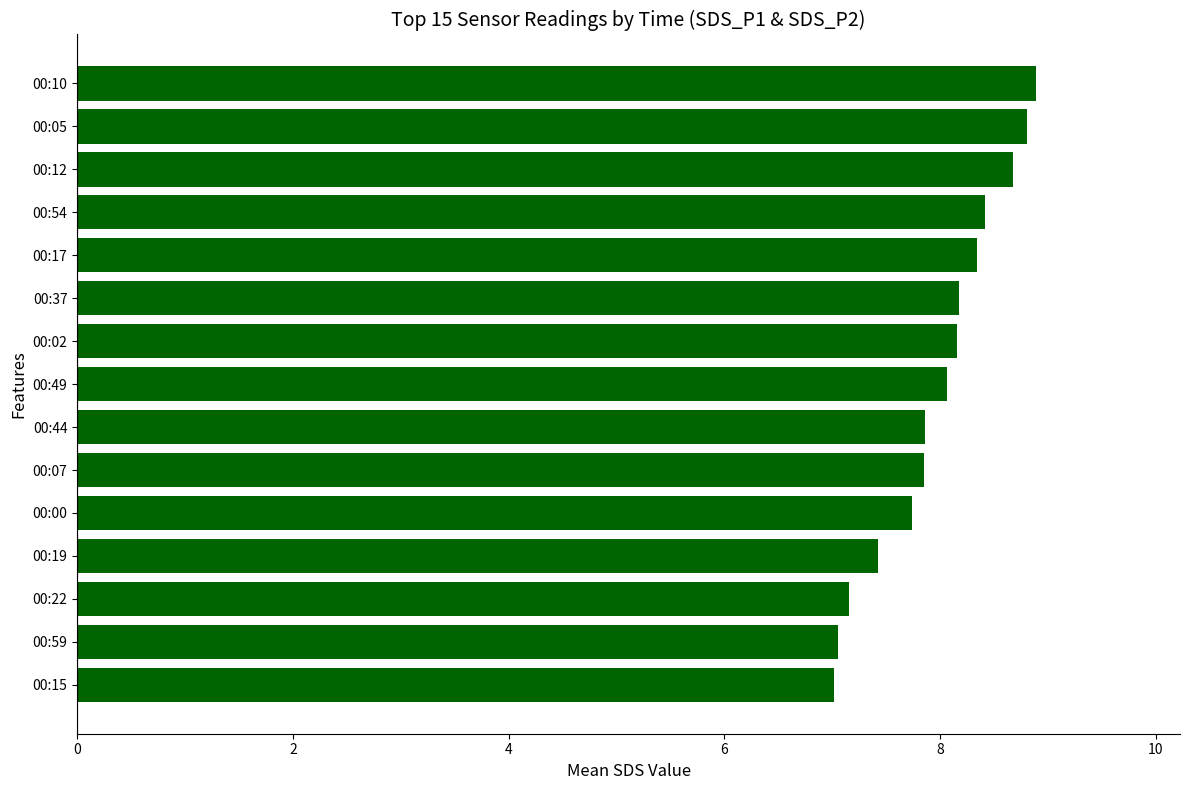

What is the difference between the maximum and minimum values?

1.9